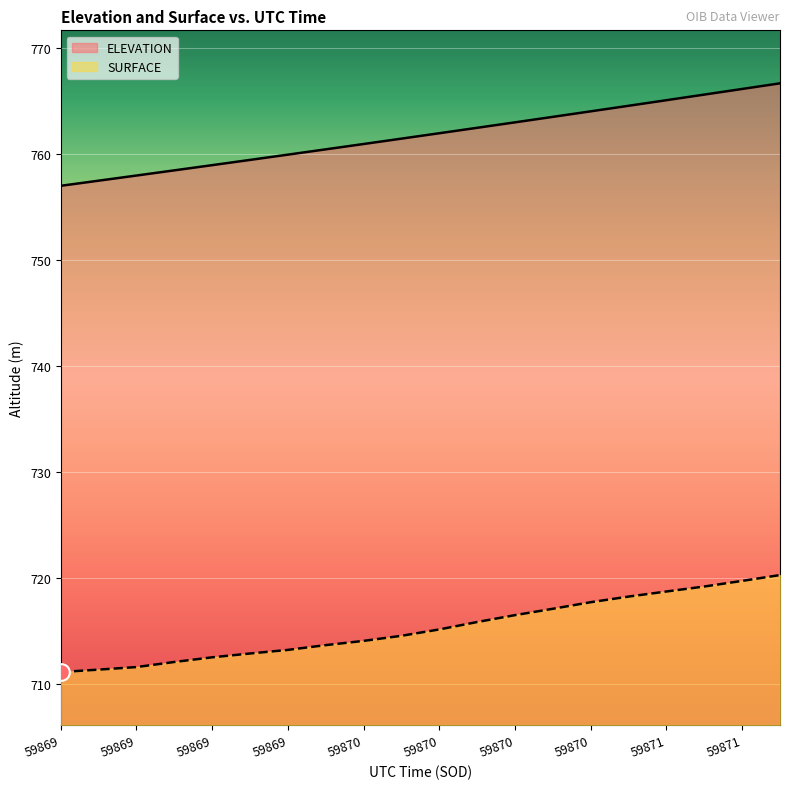

True or false: ELEVATION and SURFACE intersect in this chart.

False